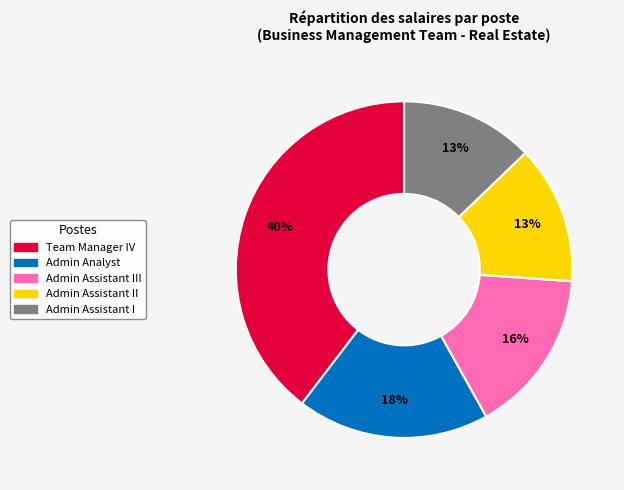

Is there any slice that represents more than half of the pie?

No